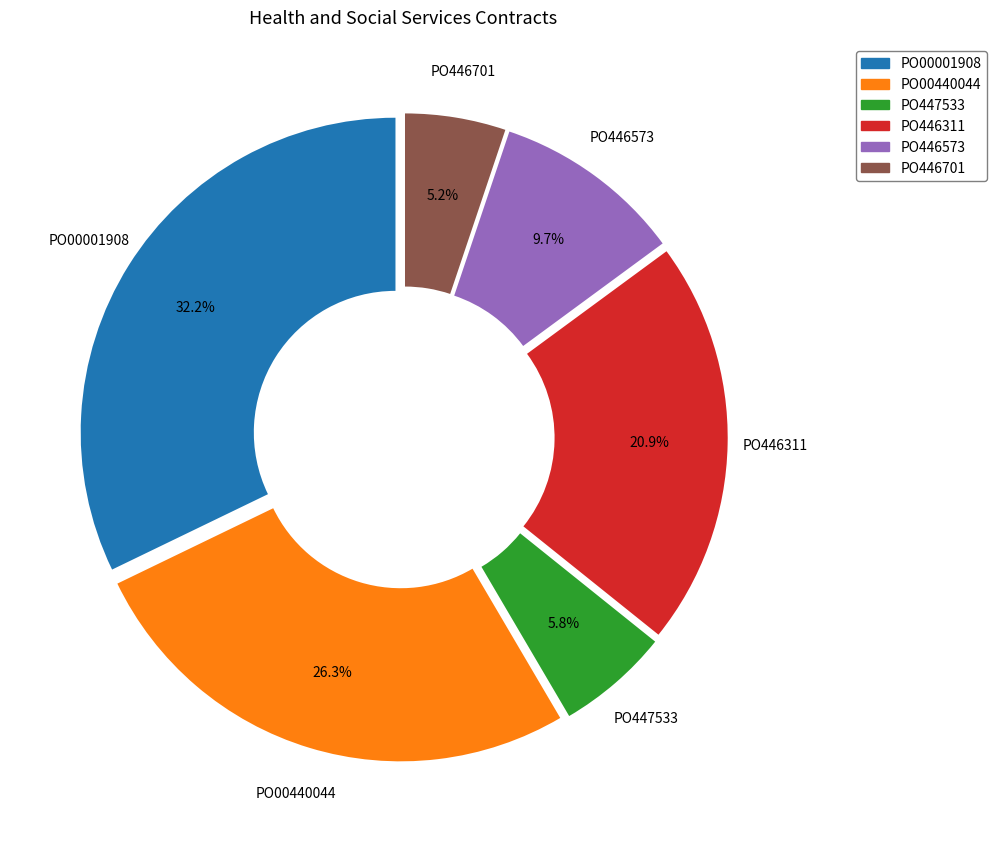

Is it true that PO446311 is 21% of the pie?

True